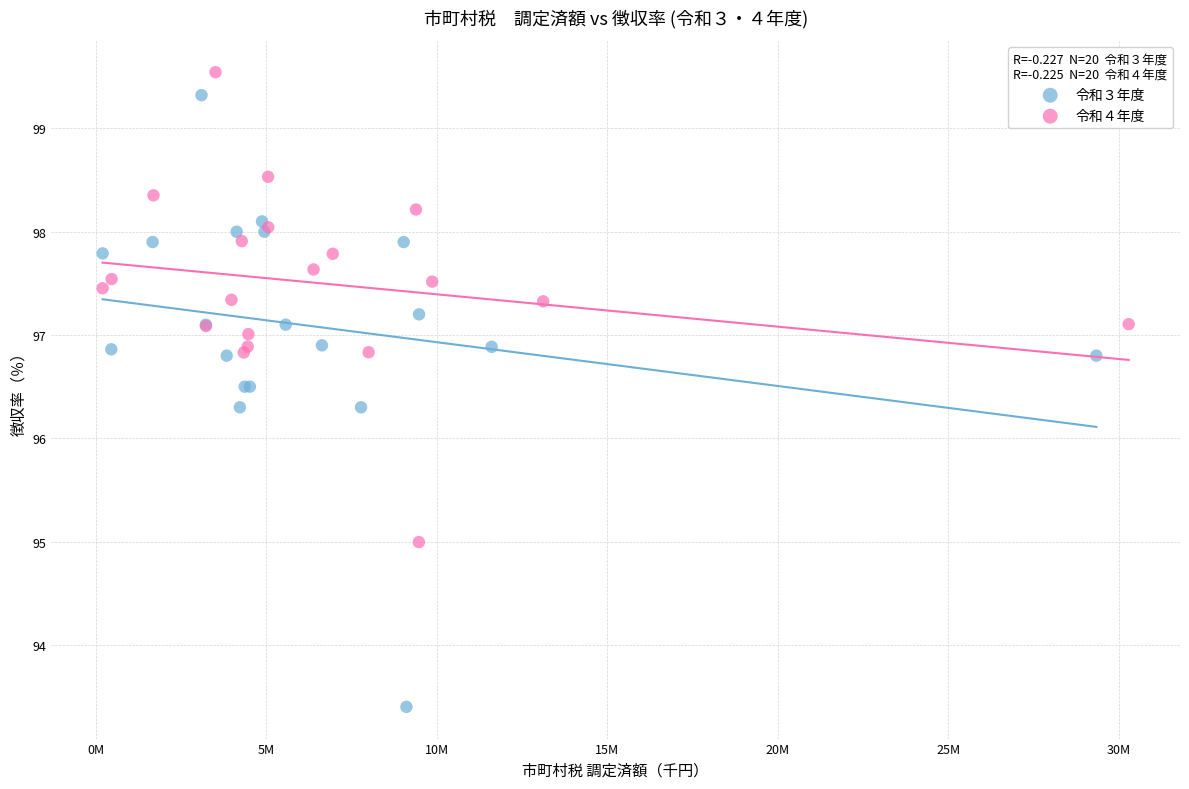

Which series has the largest Y range (max minus min)?

令和３年度